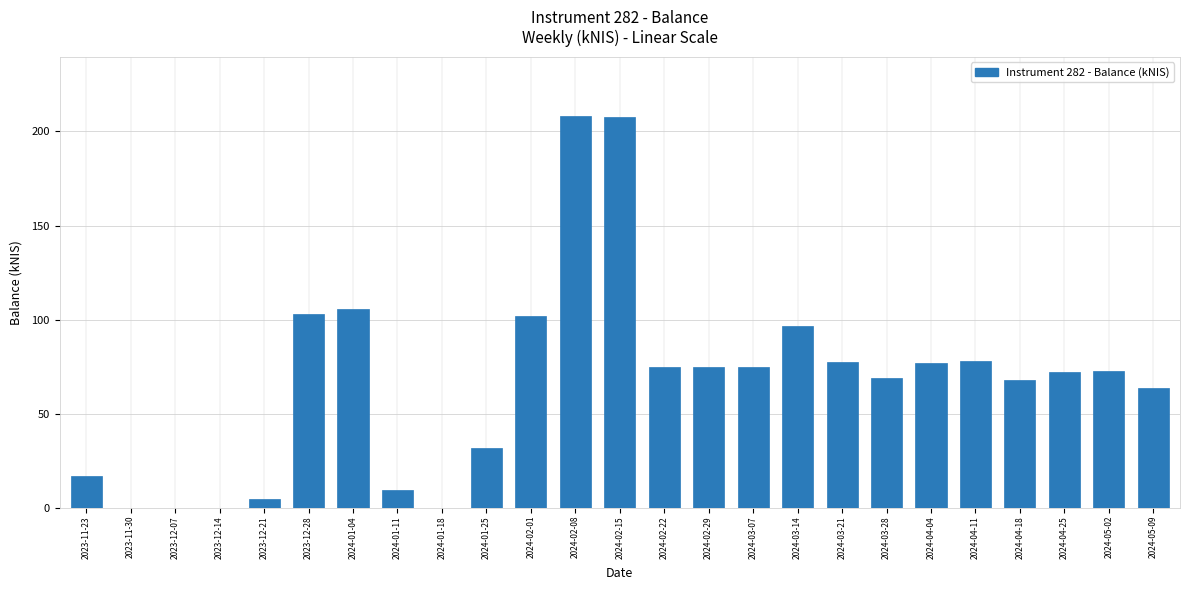

What is the sum of all values?

1692.9